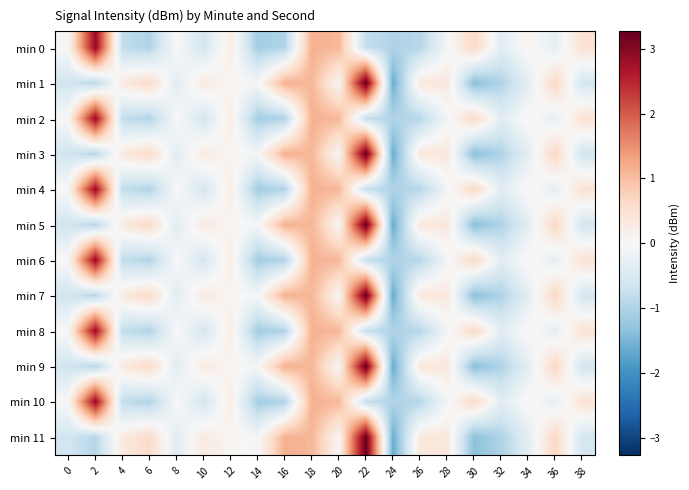

Which series has the widest spread of values?

min 1